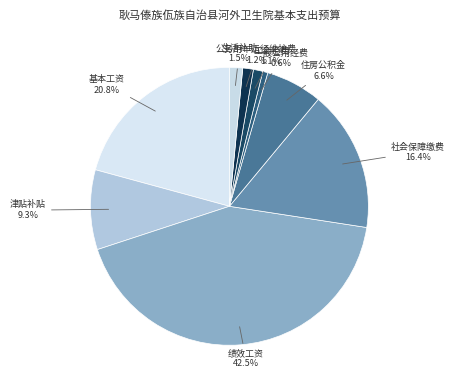

Is the sum of 生活补助 and 绩效工资 greater than half?

No